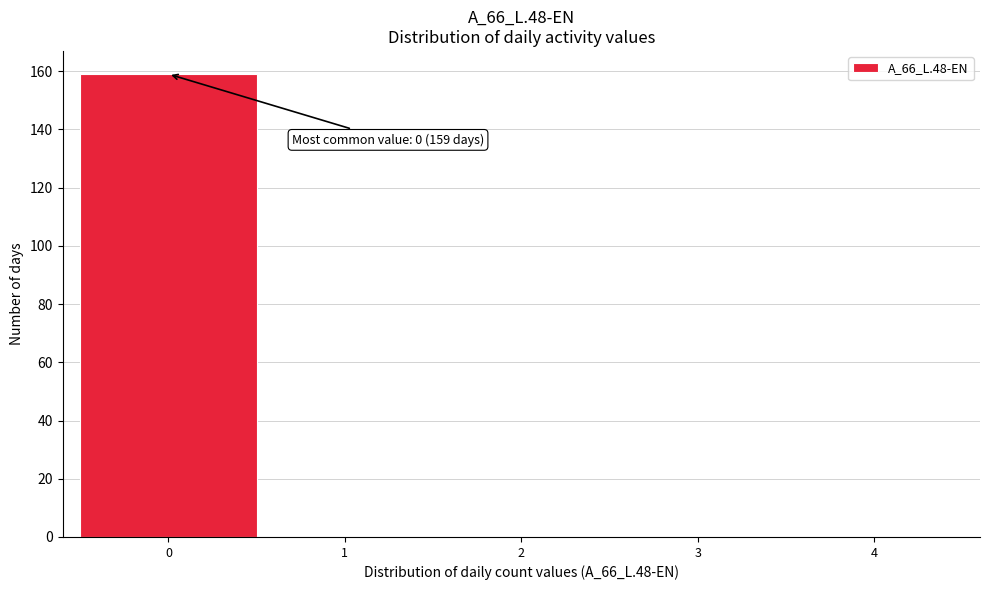

Reading right to left, what are all the values shown in this chart?

4=0	3=0	2=0	1=0	0=159